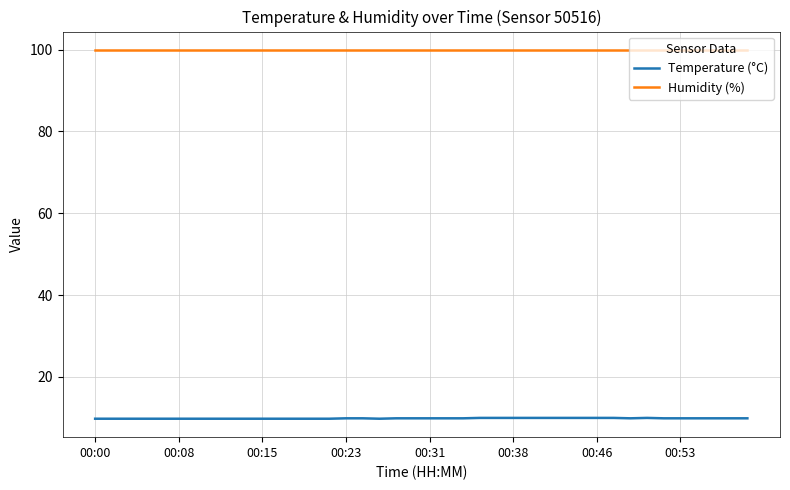

Rank the series by their maximum value, from highest to lowest.

Humidity (%), Temperature (°C)